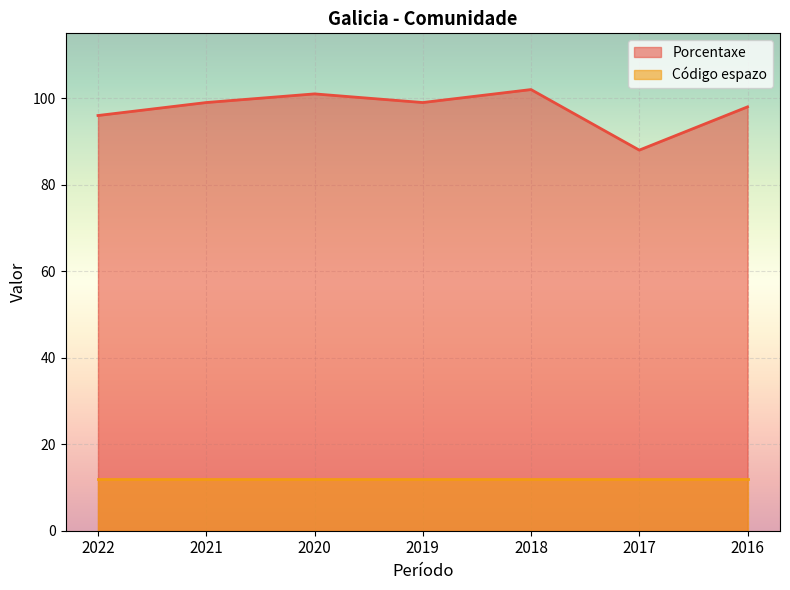

Where is the first local maximum?

2020